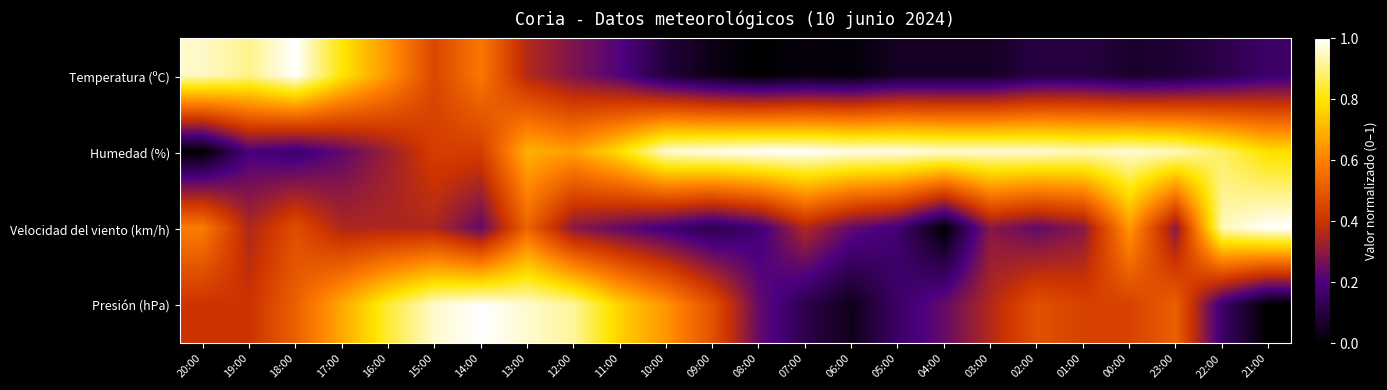

Reading right to left, what are all the values shown in this chart?

Temperatura (ºC): 21:00=0.2	22:00=0.1	23:00=0.1	00:00=0.1	01:00=0.1	02:00=0.1	03:00=0.1	04:00=0.1	05:00=0.1	06:00=0.0	07:00=0.0	08:00=0.0	09:00=0.0	10:00=0.1	11:00=0.2	12:00=0.3	13:00=0.4	14:00=0.6	15:00=0.5	16:00=0.6	17:00=0.8	18:00=1.0	19:00=0.9	20:00=1.0
Humedad (%): 21:00=0.8	22:00=0.9	23:00=0.9	00:00=1.0	01:00=0.9	02:00=1.0	03:00=1.0	04:00=1.0	05:00=1.0	06:00=1.0	07:00=1.0	08:00=1.0	09:00=1.0	10:00=1.0	11:00=0.8	12:00=0.7	13:00=0.7	14:00=0.4	15:00=0.4	16:00=0.3	17:00=0.2	18:00=0.2	19:00=0.2	20:00=0.0
Velocidad del viento (km/h): 21:00=1.0	22:00=0.9	23:00=0.3	00:00=0.6	01:00=0.3	02:00=0.2	03:00=0.3	04:00=0.0	05:00=0.2	06:00=0.2	07:00=0.4	08:00=0.2	09:00=0.1	10:00=0.2	11:00=0.2	12:00=0.3	13:00=0.5	14:00=0.2	15:00=0.4	16:00=0.4	17:00=0.4	18:00=0.5	19:00=0.4	20:00=0.6
Presión (hPa): 21:00=0.0	22:00=0.2	23:00=0.5	00:00=0.4	01:00=0.4	02:00=0.5	03:00=0.4	04:00=0.2	05:00=0.2	06:00=0.0	07:00=0.1	08:00=0.2	09:00=0.5	10:00=0.6	11:00=0.8	12:00=0.9	13:00=1.0	14:00=1.0	15:00=1.0	16:00=0.8	17:00=0.7	18:00=0.5	19:00=0.4	20:00=0.4